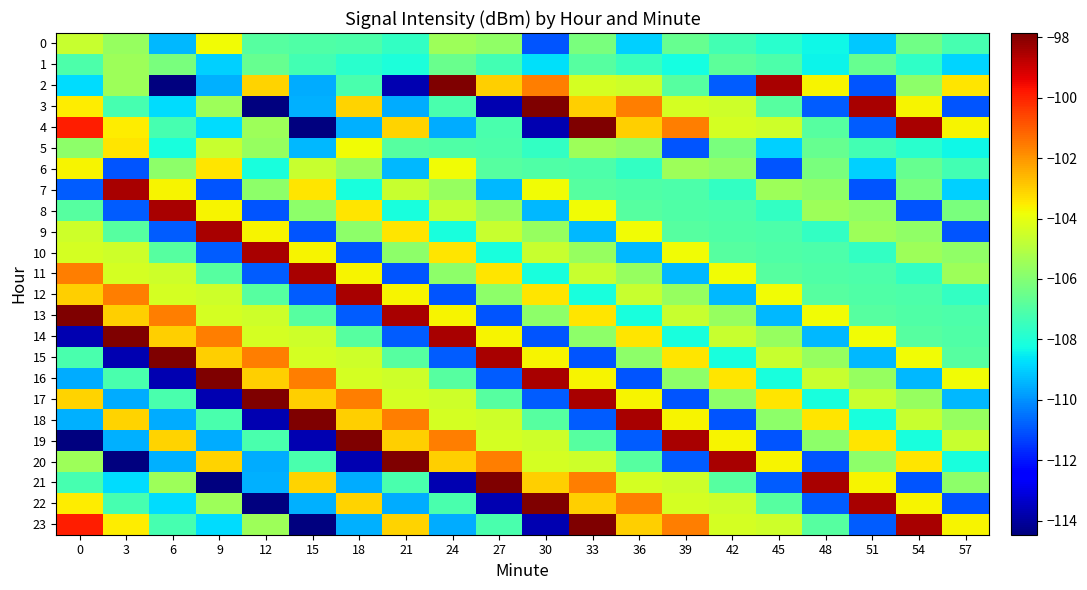

What is the total value across all series at 0?

-2536.4